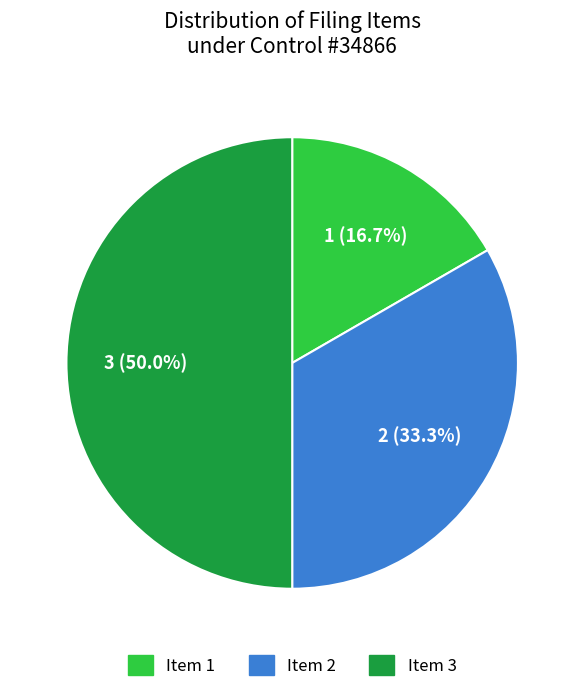

How many segments does this pie chart have?

3